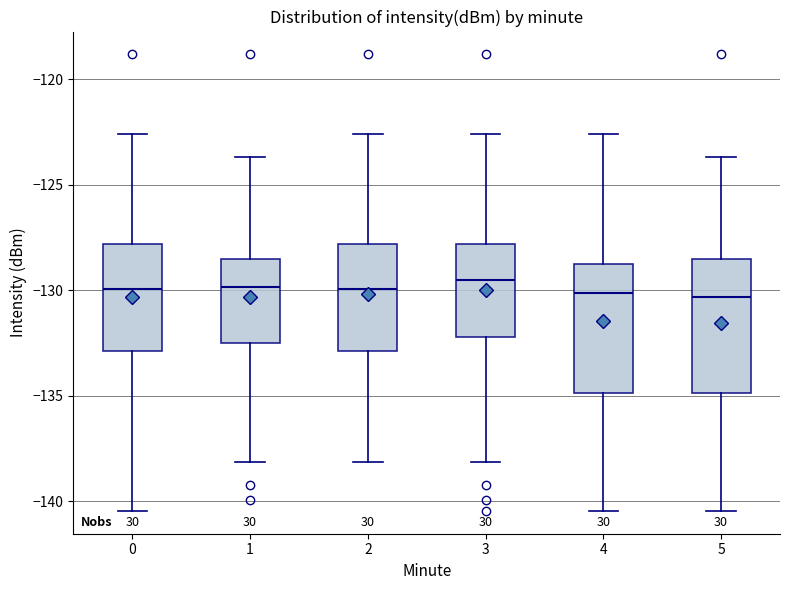

Where does the lower whisker of the box at x = 5 end on the y-axis? The values are not printed on the chart, so give them approximately, as read against the axis.

-140.5